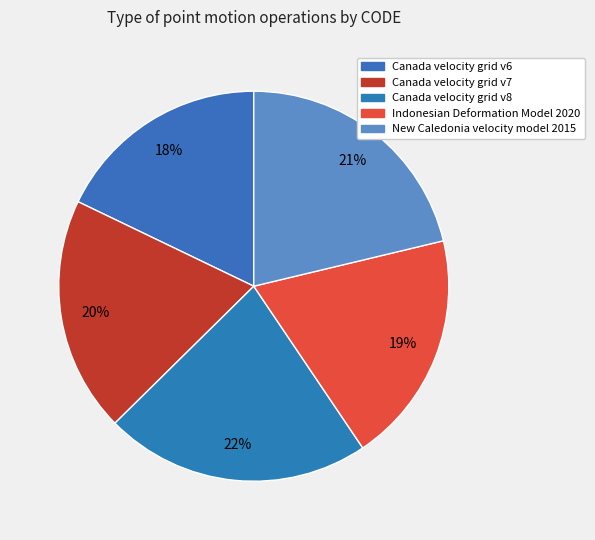

To the nearest percent, what percentage of the pie is Indonesian Deformation Model 2020?

19%